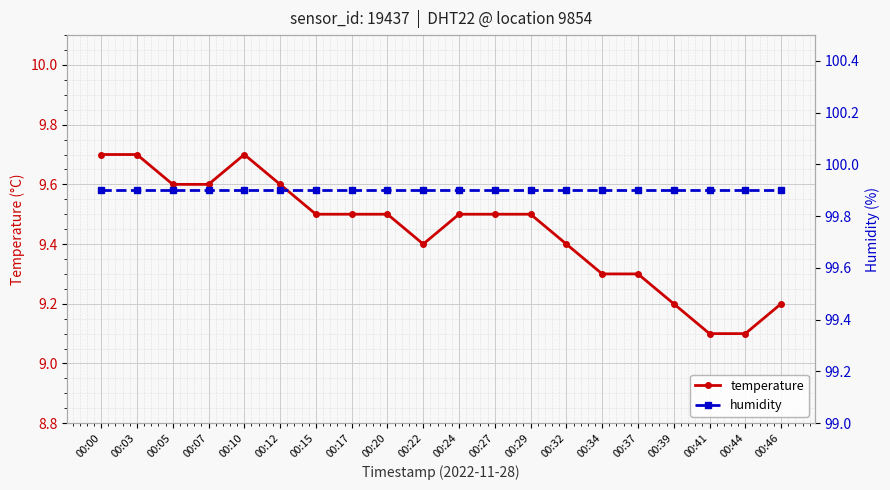

At which category is the sum across all series the highest?

00:00